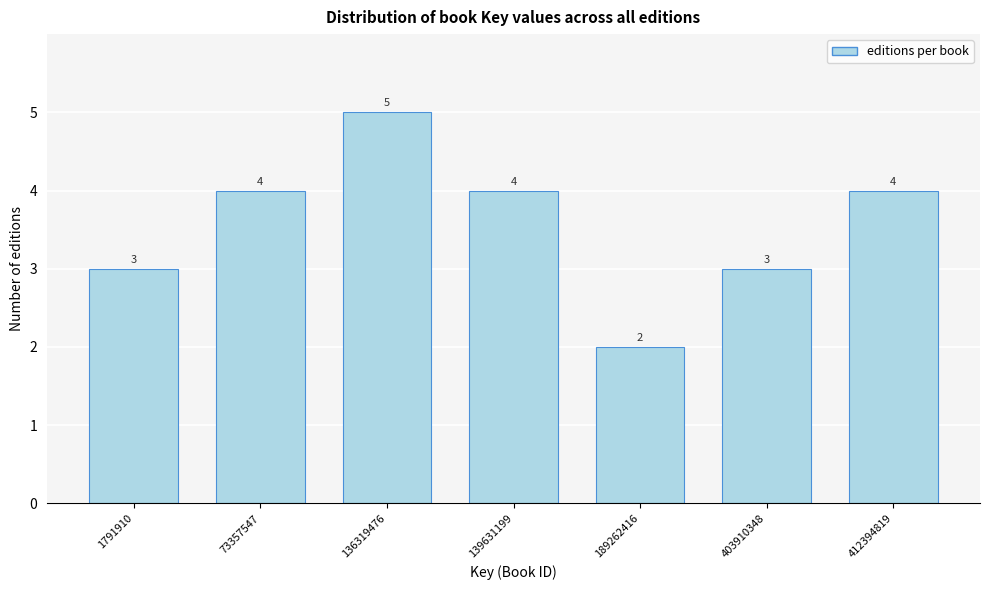

Reading left to right, list all the values displayed in this chart.

1791910=3	73357547=4	136319476=5	139631199=4	189262416=2	403910348=3	412394819=4